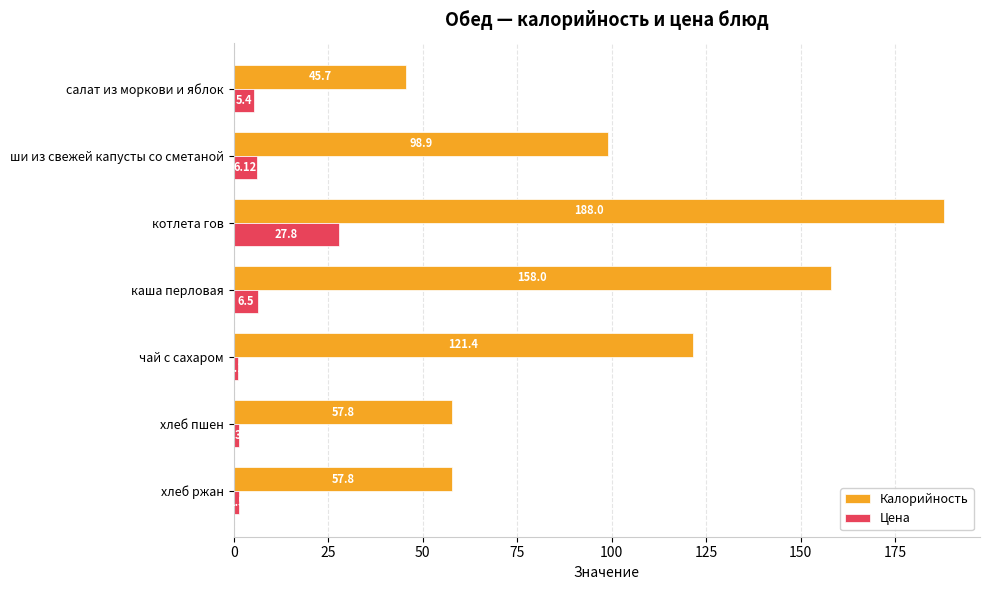

How many values in the Калорийность series exceed 98?

4